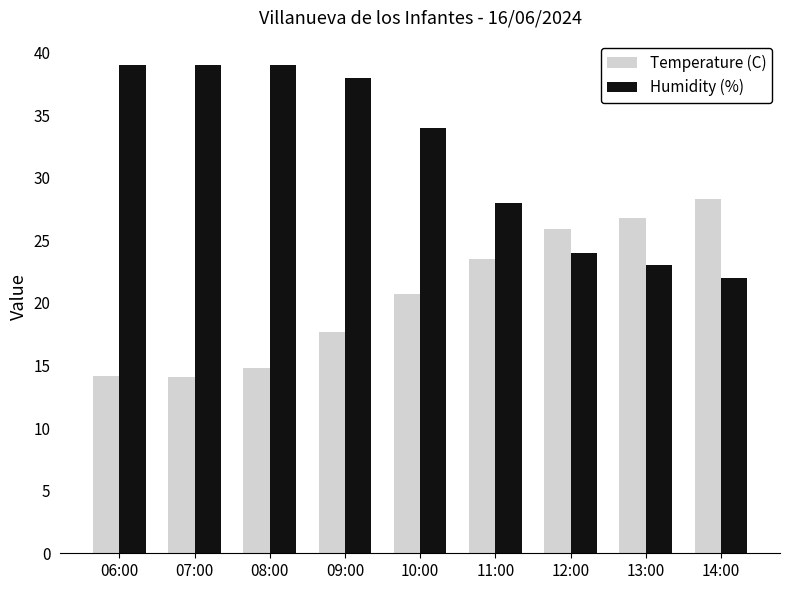

The Temperature (C) series shows 26.8 at 13:00. True or false?

True